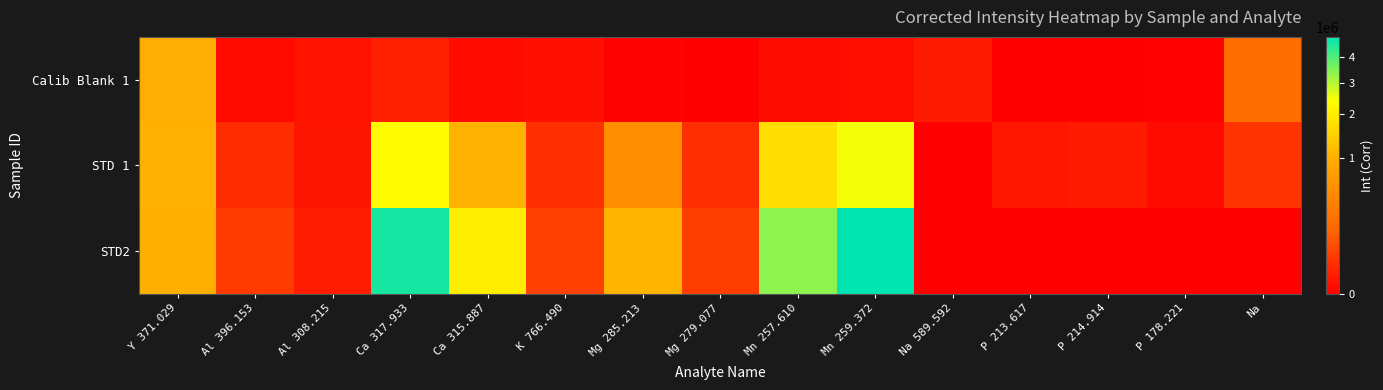

Rank the series by their maximum value, from lowest to highest.

Calib Blank 1, STD 1, STD2